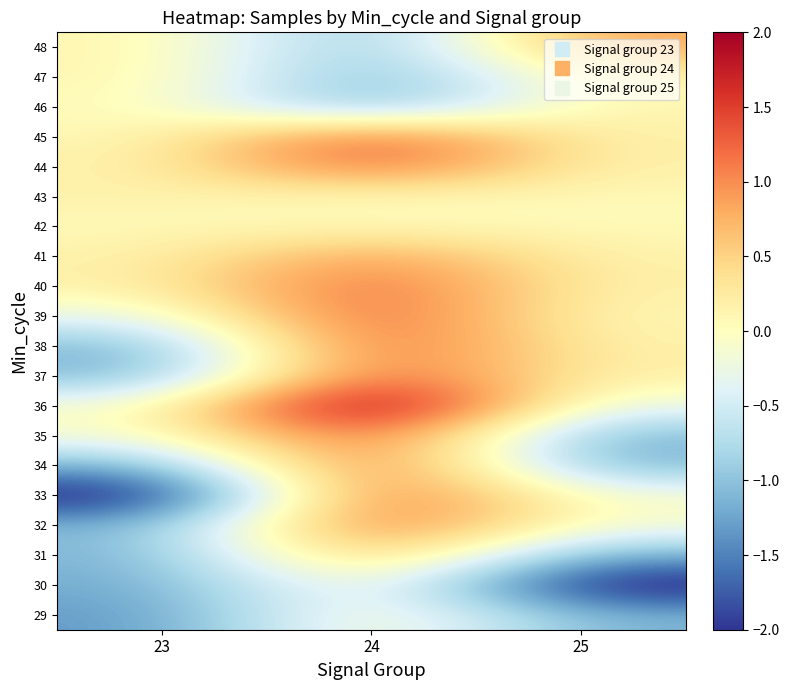

Reading left to right, transcribe all the data shown in this chart.

29: 23=-1.4	24=0.1	25=-1.1
30: 23=-1.2	24=0.1	25=-2.3
31: 23=-1.1	24=0.9	25=-1.2
32: 23=-1.1	24=1.4	25=-0.1
33: 23=-2.3	24=1.5	25=-0.1
34: 23=-1.2	24=1.5	25=-1.1
35: 23=-0.1	24=1.5	25=-1.2
36: 23=-0.1	24=2.5	25=-0.3
37: 23=-1.1	24=1.4	25=0.2
38: 23=-1.2	24=1.5	25=0.1
39: 23=-0.3	24=1.5	25=0.1
40: 23=0.2	24=1.4	25=0.2
41: 23=0.1	24=1.0	25=0.1
42: 23=0.1	24=0.1	25=0.1
43: 23=0.2	24=0.0	25=0.1
44: 23=0.1	24=1.4	25=0.1
45: 23=0.1	24=1.5	25=0.1
46: 23=0.1	24=-1.2	25=0.1
47: 23=0.1	24=-1.2	25=0.1
48: 23=0.1	24=-1.1	25=0.9